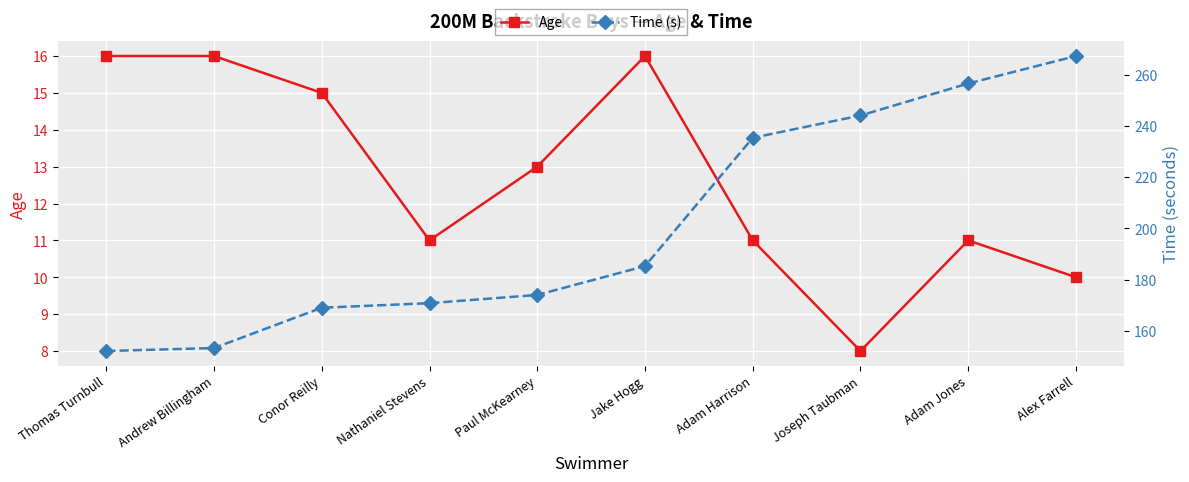

Reading right to left, list all the values displayed in this chart.

Age: 10.0	11.0	8.0	11.0	16.0	13.0	11.0	15.0	16.0	16.0
Time (s): 267.3	256.5	244.1	235.4	185.3	174.1	170.9	169.1	153.4	152.2